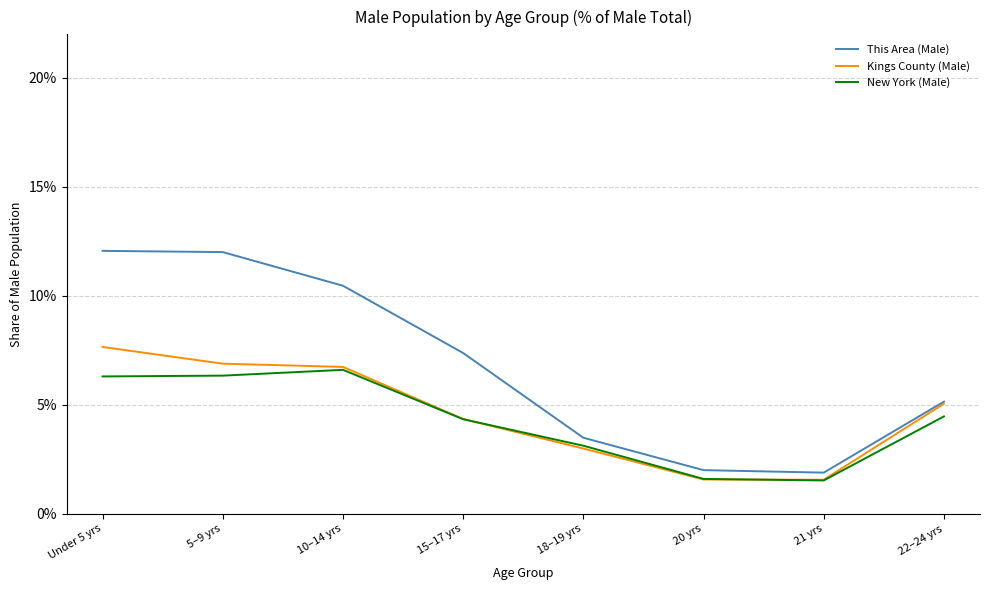

What is the total value across all series at 20 yrs?

5.2